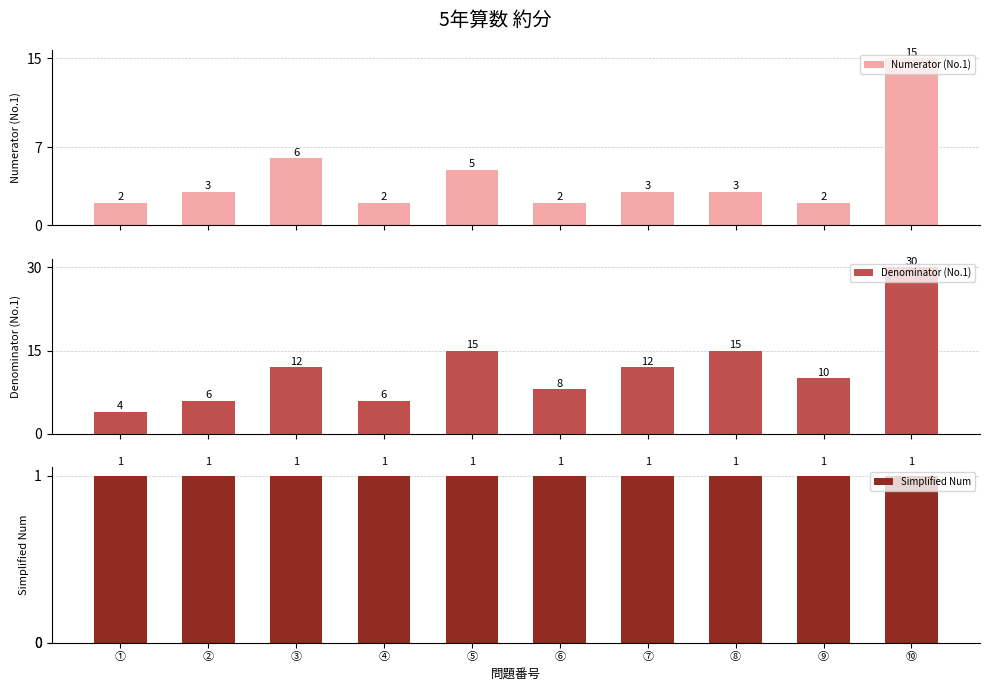

At which category is the sum across all series the highest?

⑩